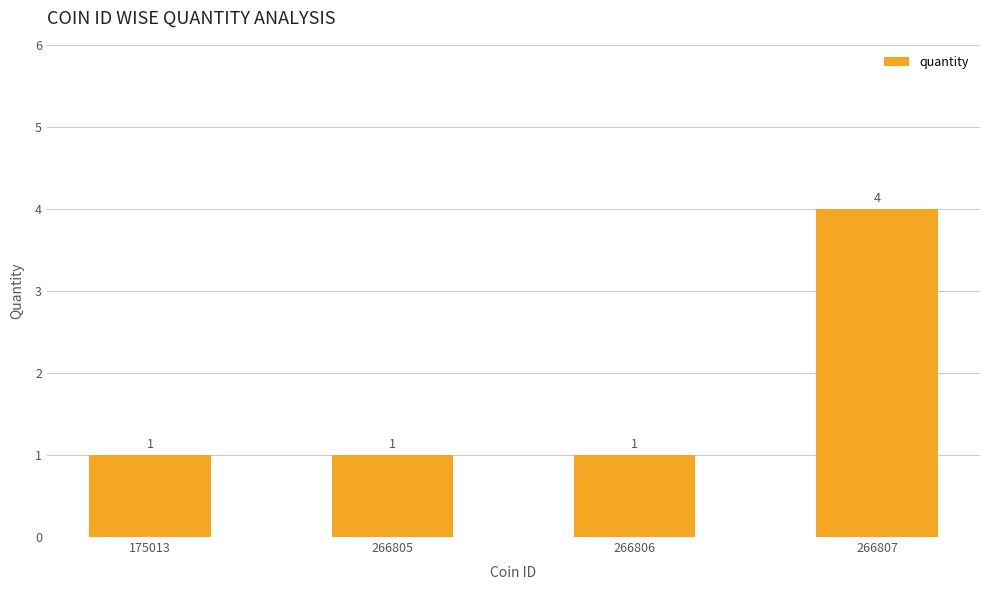

What is the value of the 4th bar from the left?

4